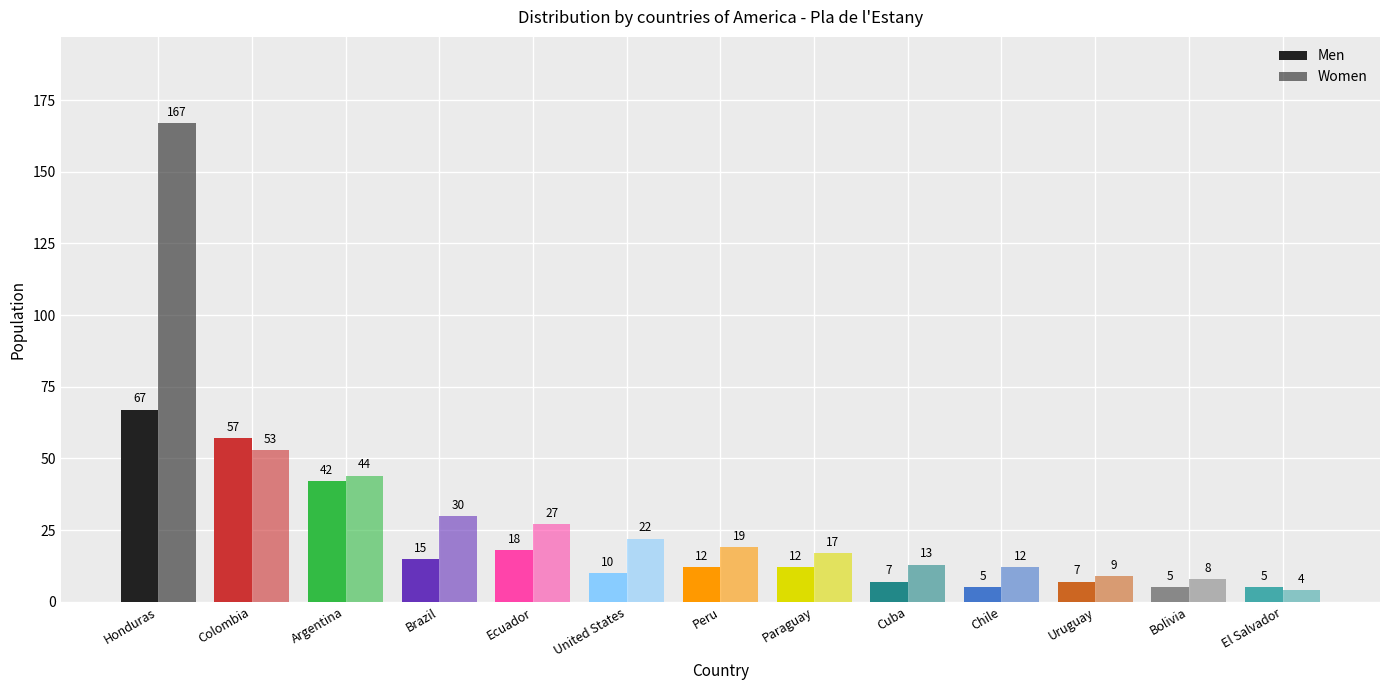

What is the total value across all series at Honduras?

234